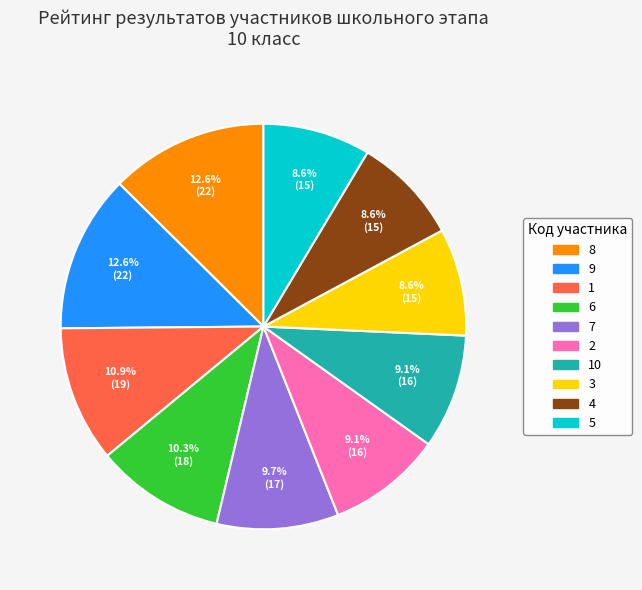

What is the ratio of the value at 9 to the value at 1?

1.2